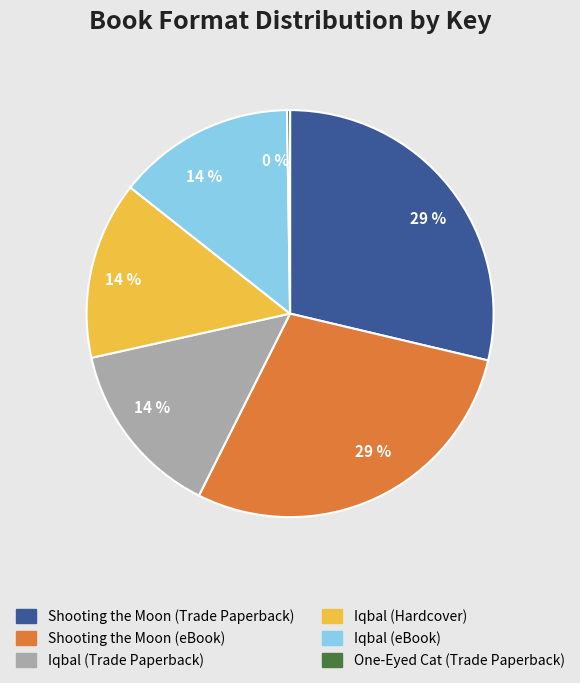

Is the sum of Shooting the Moon (Trade Paperback) and Shooting the Moon (eBook) greater than half?

Yes